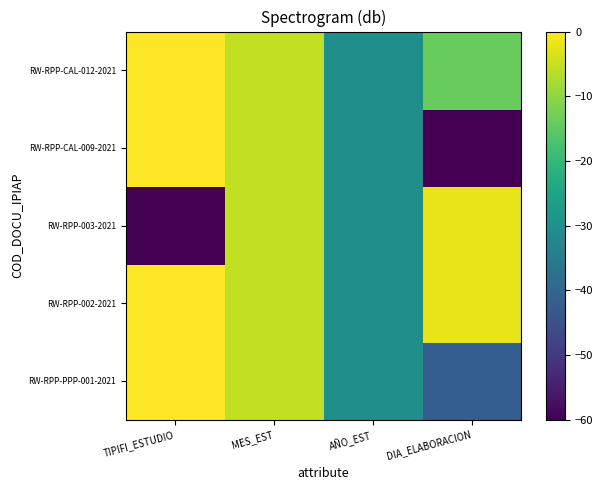

Rank the series by their maximum value, from highest to lowest.

RW-RPP-PPP-001-2021, RW-RPP-002-2021, RW-RPP-CAL-009-2021, RW-RPP-CAL-012-2021, RW-RPP-003-2021